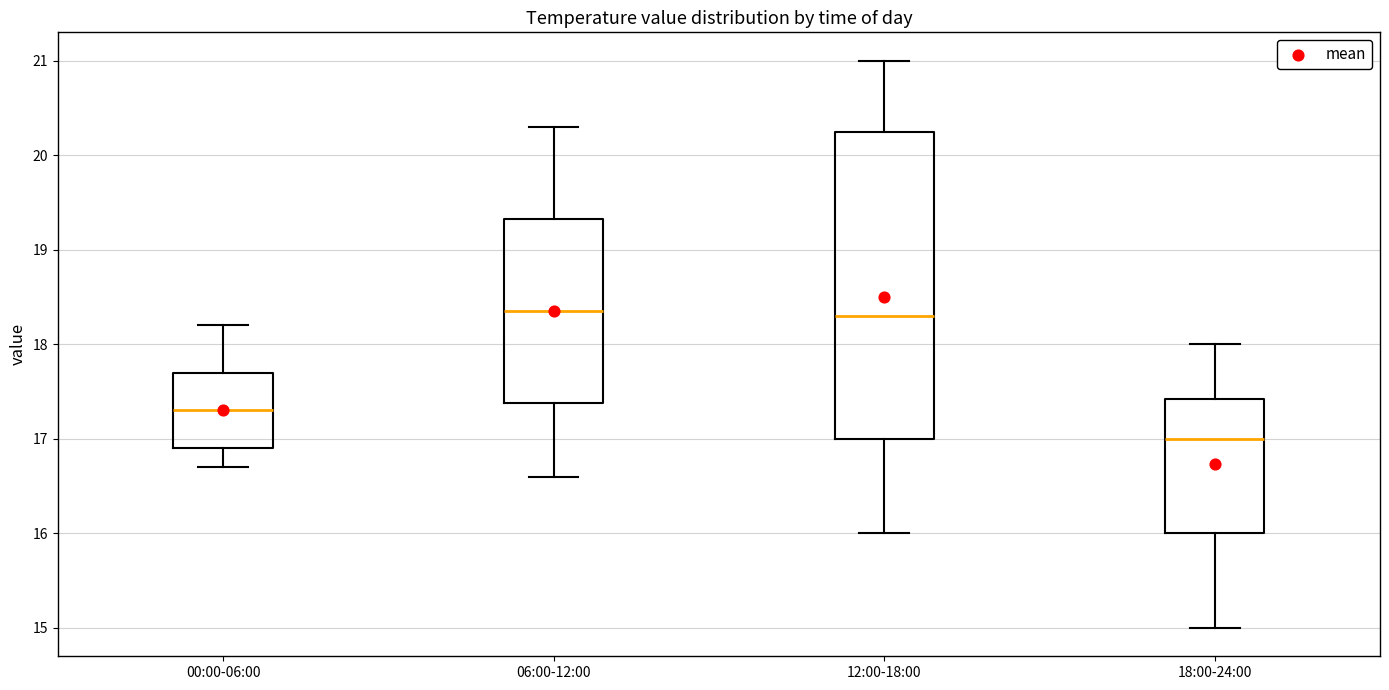

Reading left to right, transcribe this box plot: for each box, give where its median line is, the range the box spans, and where its two whiskers end, as read against the y-axis. The values are not printed on the chart, so give them approximately, as read against the axis.

00:00-06:00: median 17.3, box 16.9 to 17.7, whiskers 16.7 to 18.2
06:00-12:00: median 18.4, box 17.4 to 19.3, whiskers 16.6 to 20.3
12:00-18:00: median 18.3, box 17.0 to 20.3, whiskers 16.0 to 21.0
18:00-24:00: median 17.0, box 16.0 to 17.4, whiskers 15.0 to 18.0